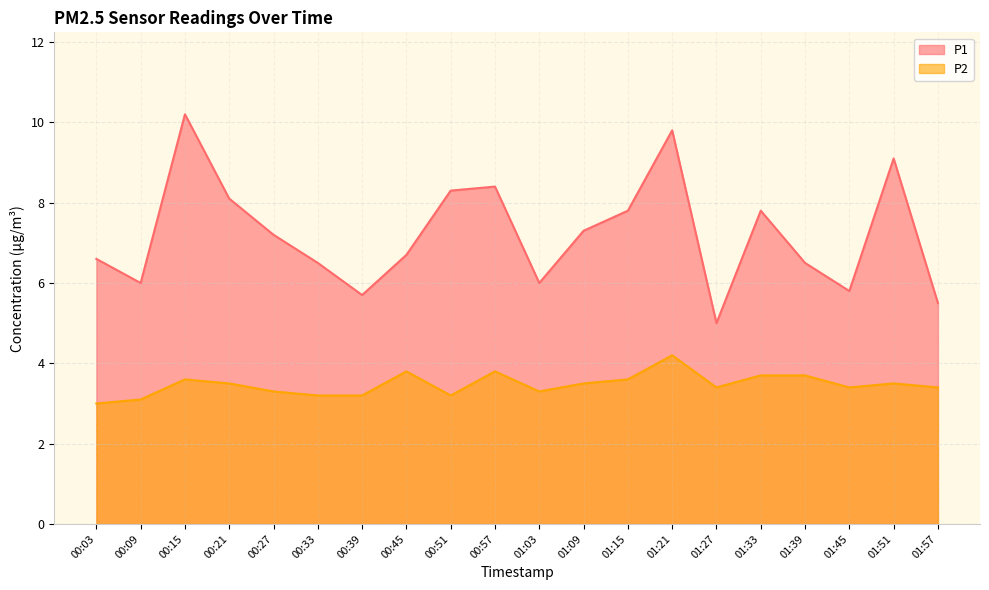

List the series in order of their overall mean, highest first.

P1, P2